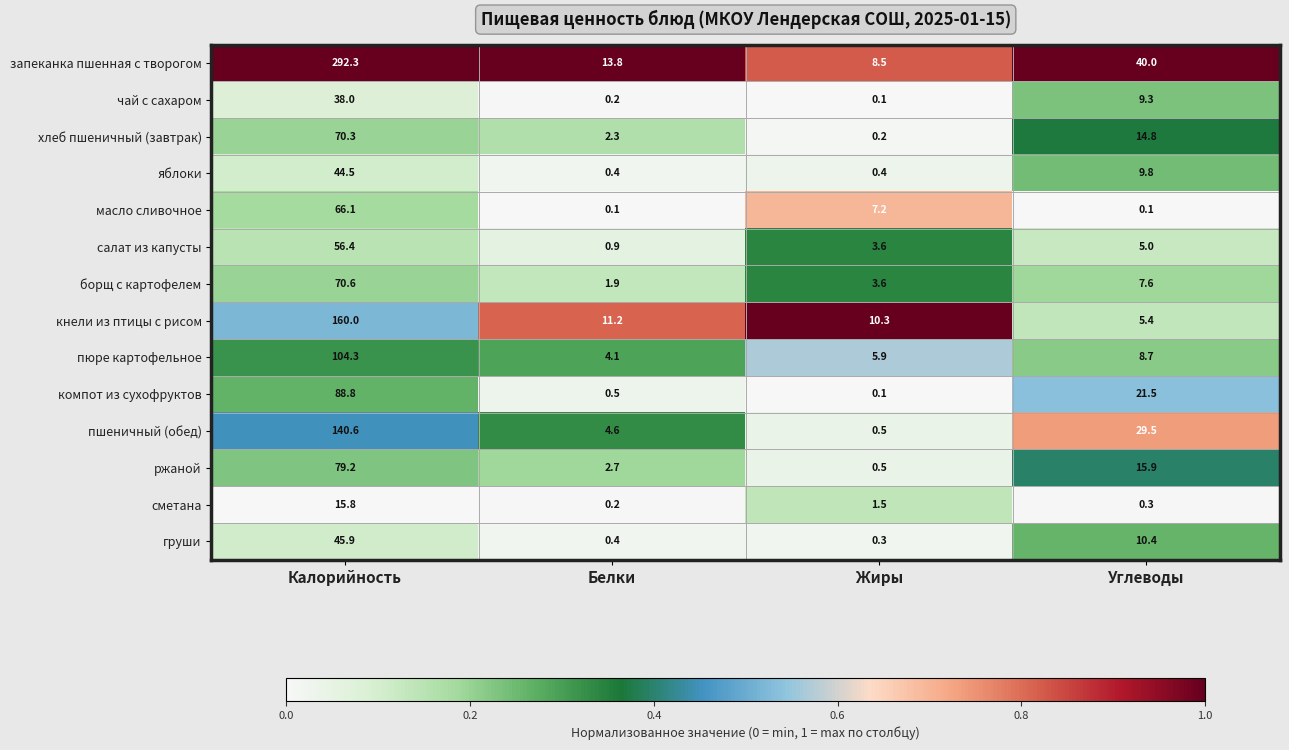

True or false: масло сливочное has a value of 100.1 at Калорийность.

False